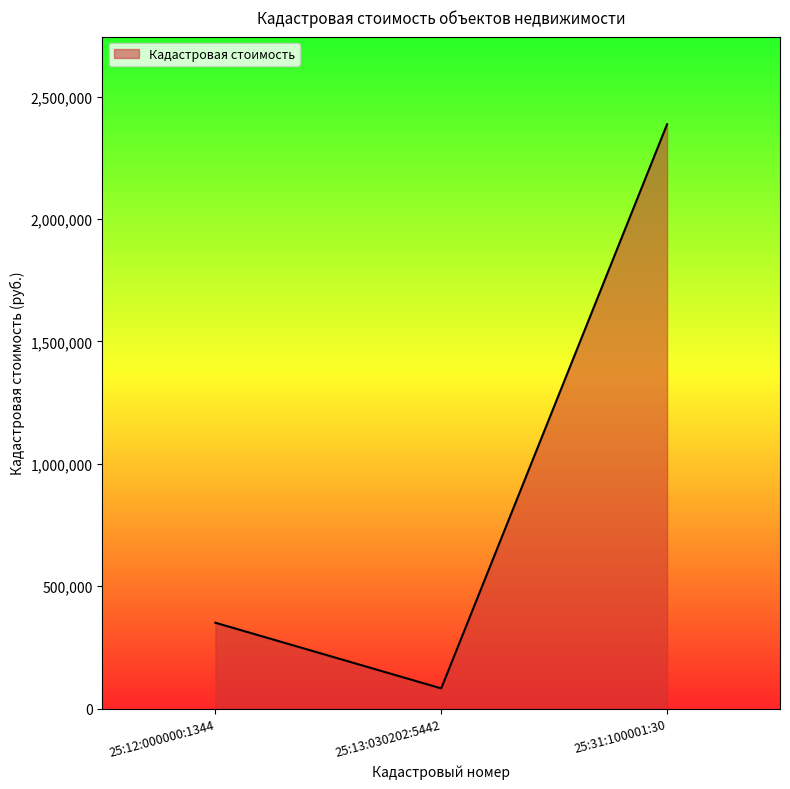

How many lines are shown in the chart?

1